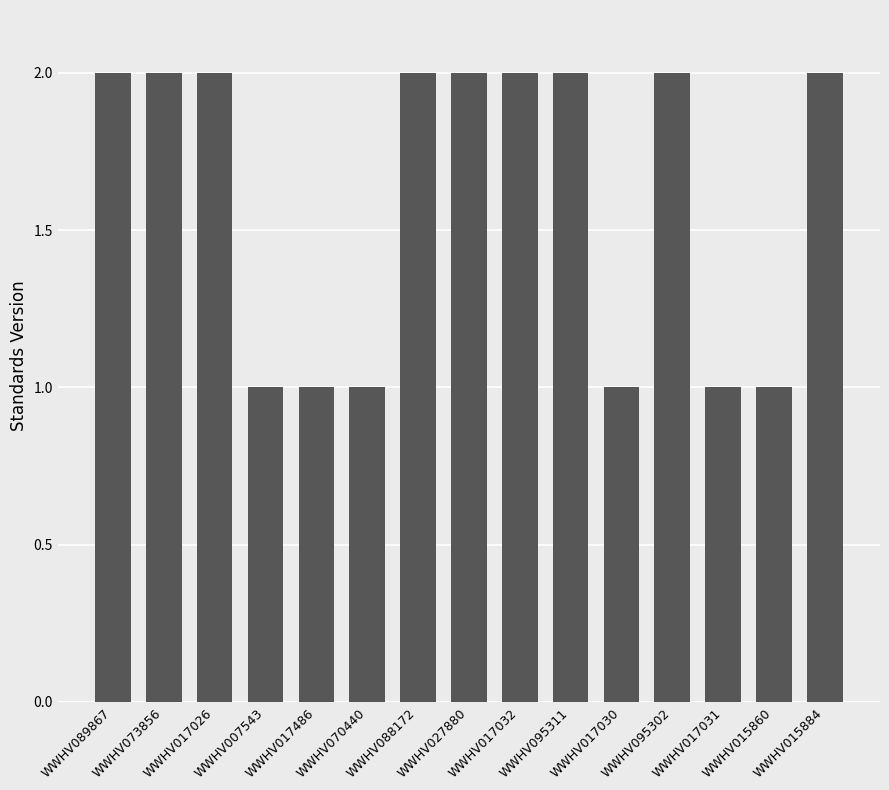

Is it true that the value at WWHV017486 is 2?

False